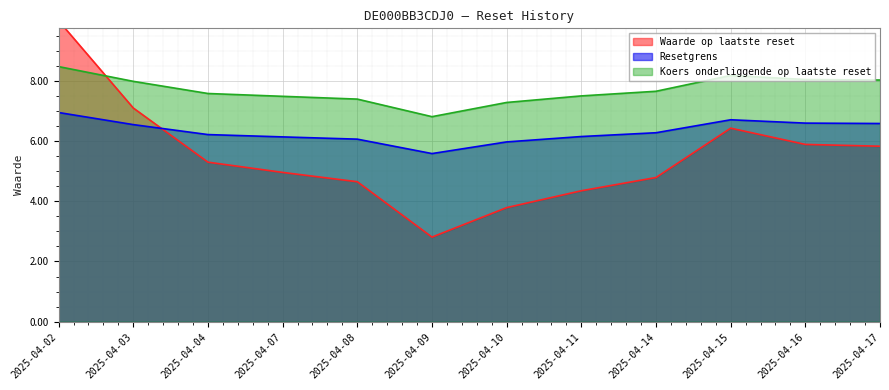

Which series has the widest spread of values?

Waarde op laatste reset